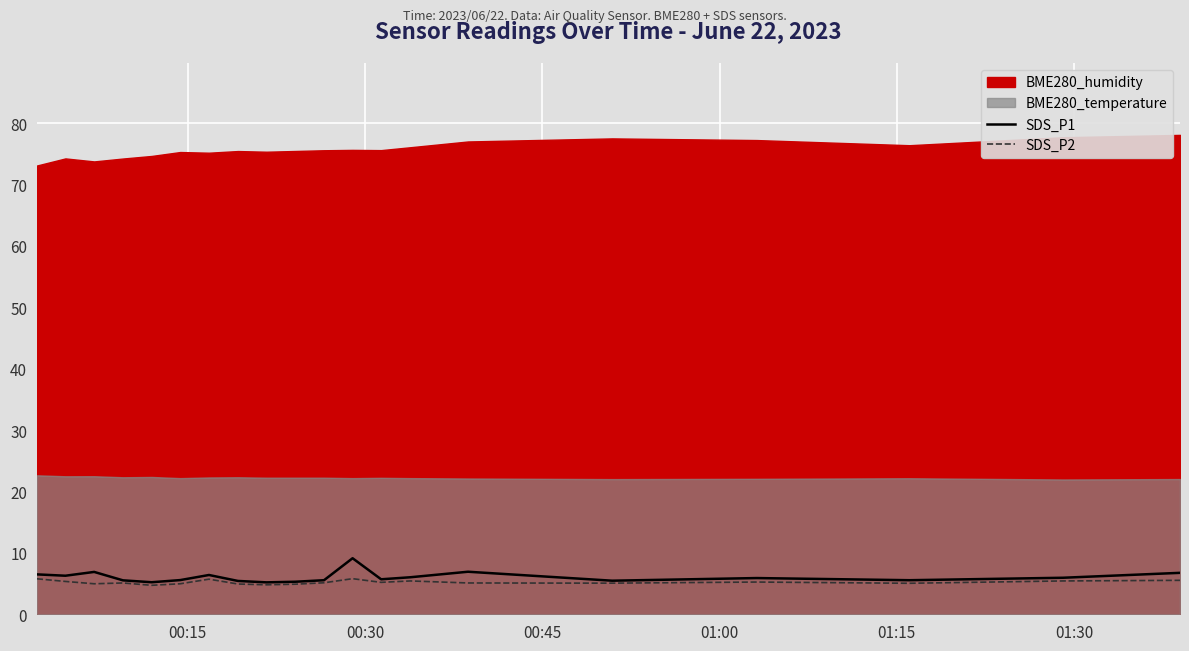

What is the highest value of the SDS_P1 series?

9.1